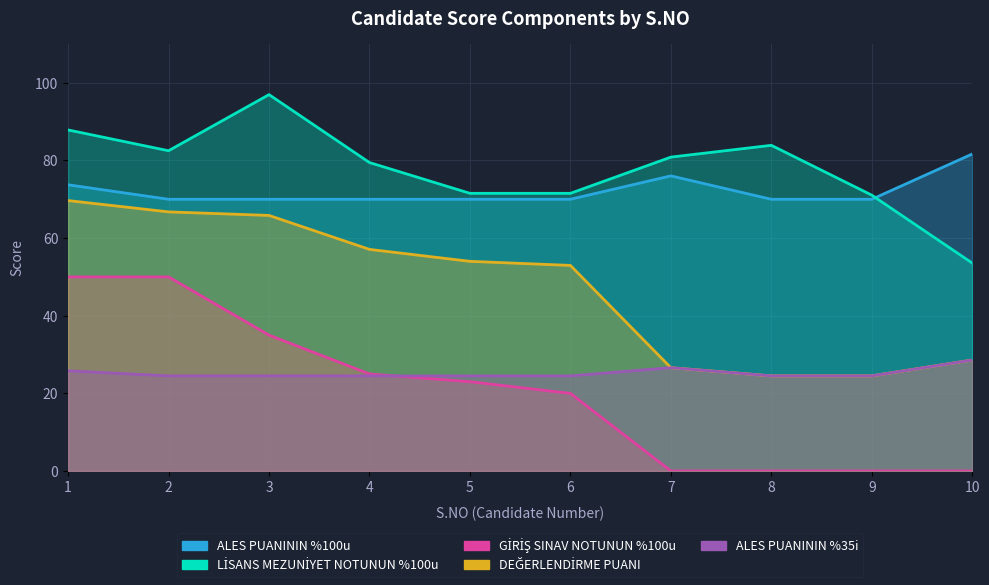

How many interior local peaks does the LİSANS MEZUNİYET NOTUNUN %100u series have?

2